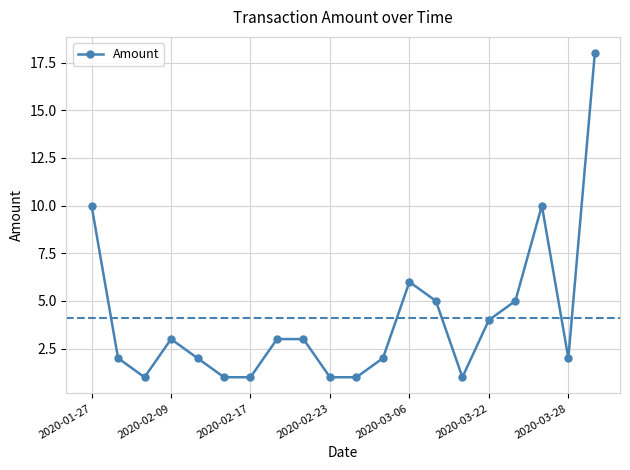

True or false: the data has more than 1 interior local peaks.

True